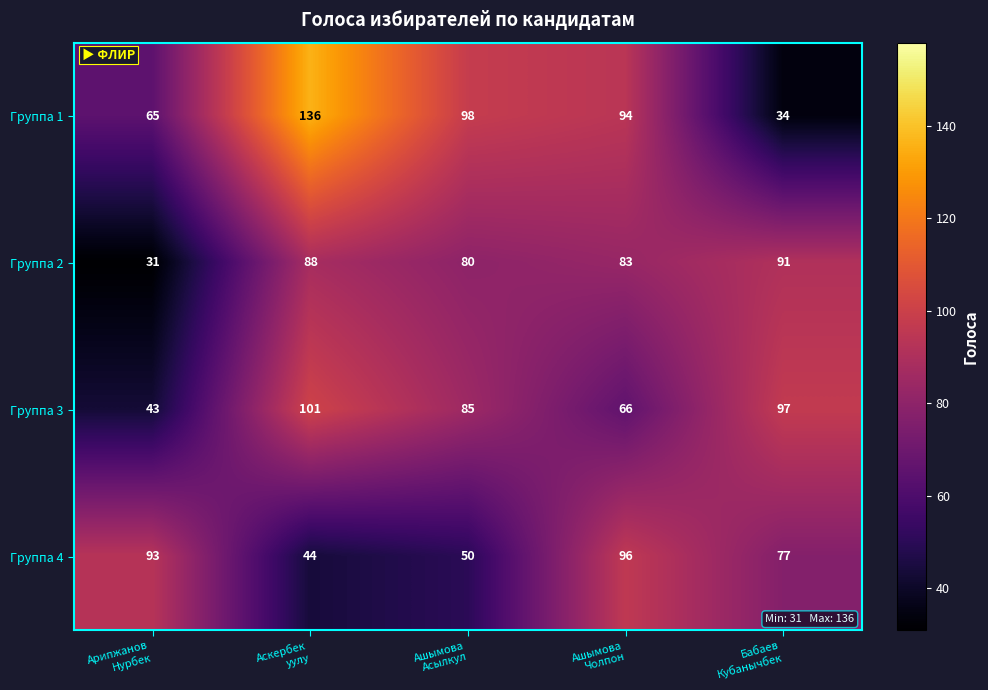

Which series has the largest total across all categories?

Группа 1